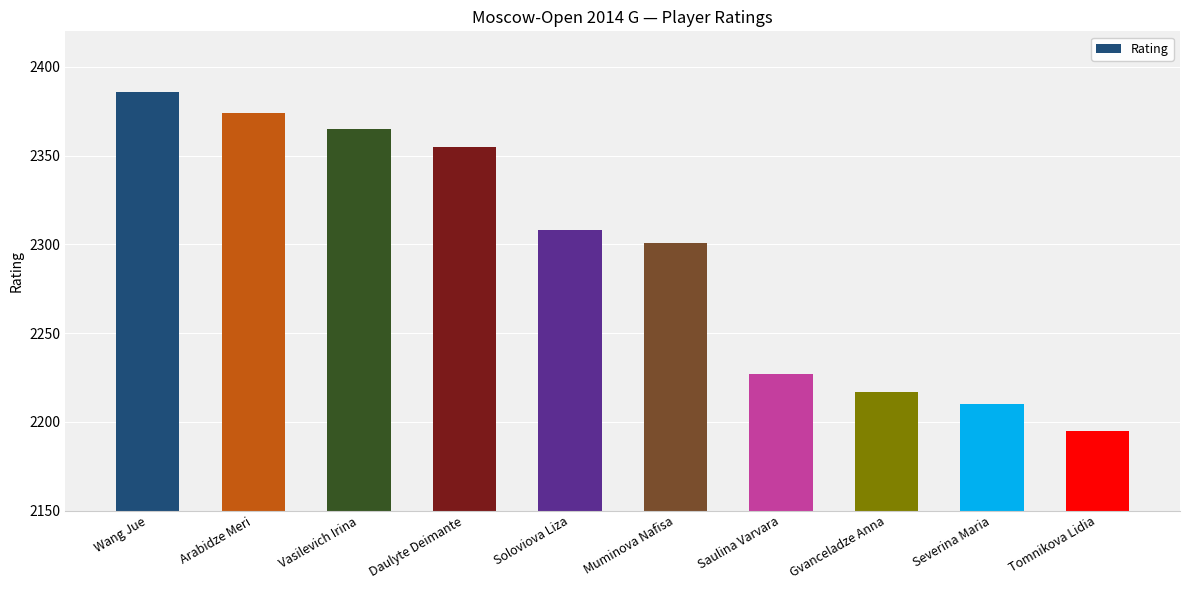

At which label does the data first exceed 2308?

Wang Jue